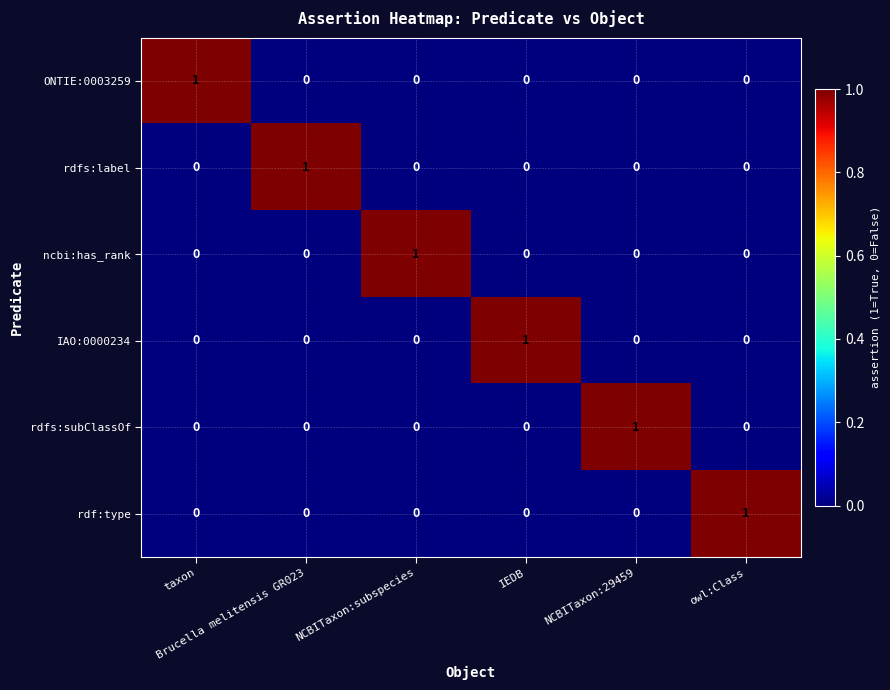

Count the rdfs:label values in the range 0 to 1.

6